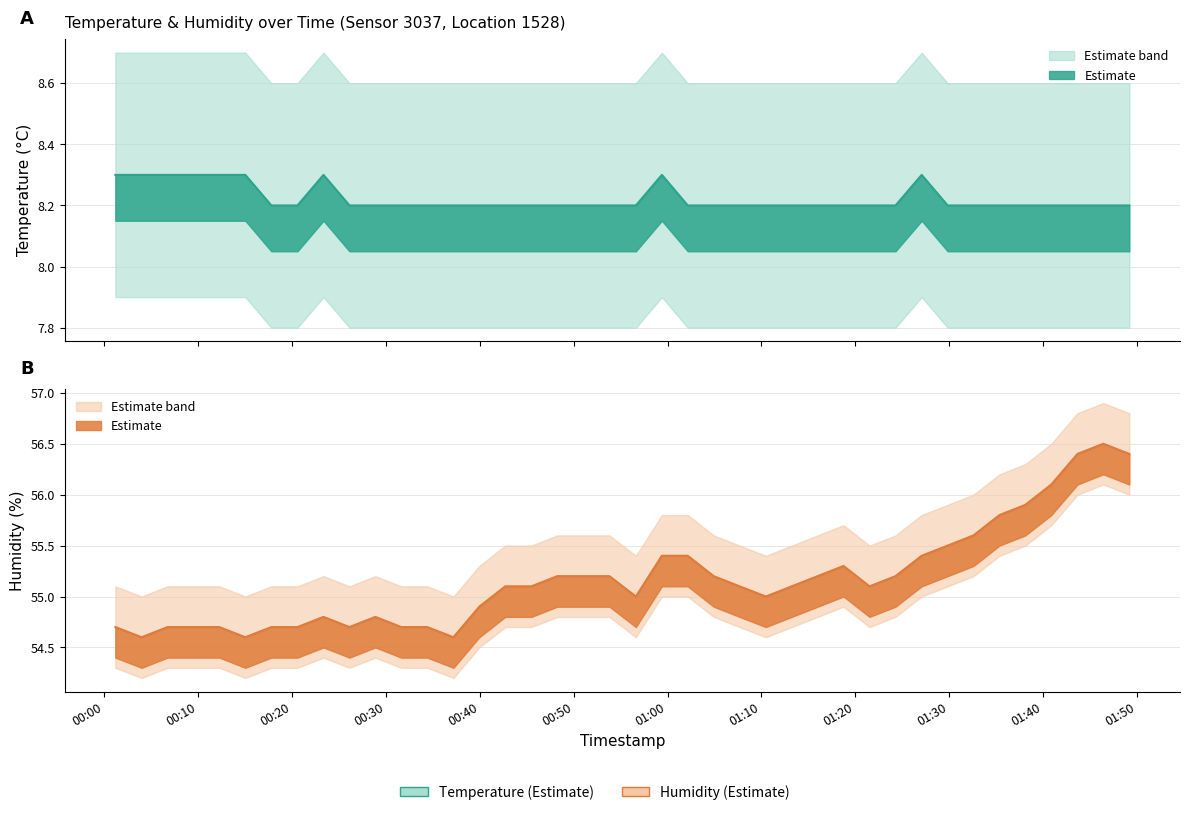

How many lines are shown in the chart?

2